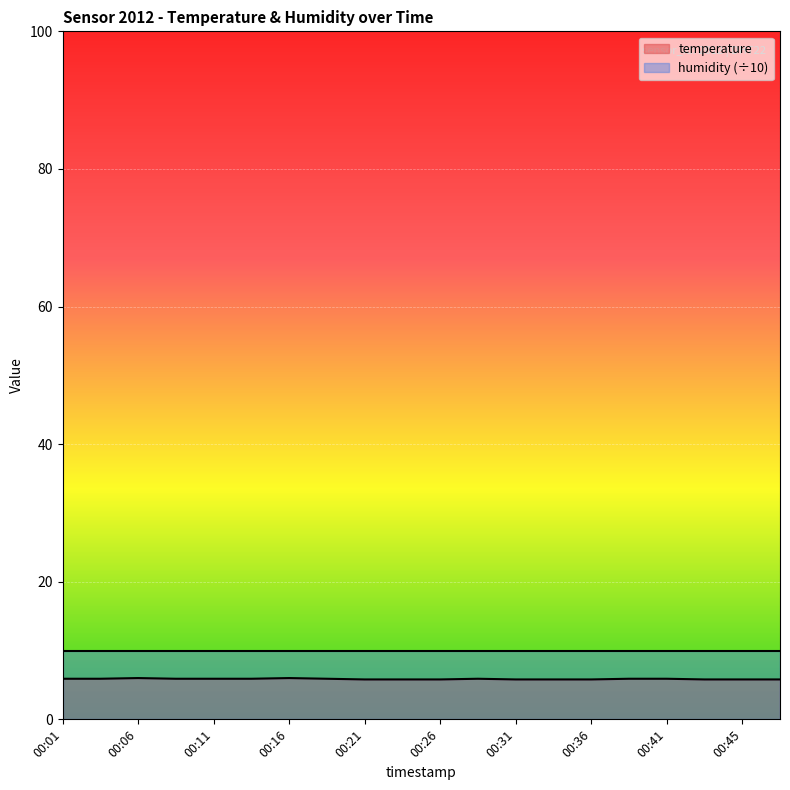

What value does the data have at 00:23?

5.8